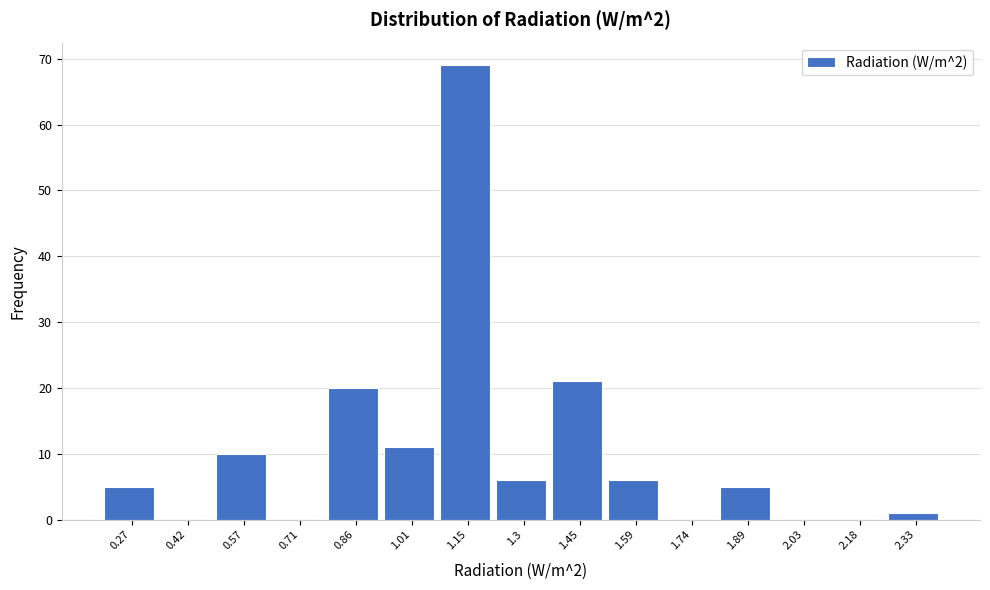

Reading left to right, list every bar in this chart as the range it spans on the x-axis followed by its height. Neither the bar edges nor the heights are printed on the chart, so give them approximately, as read against the axes.

0.20 to 0.34: 5
0.34 to 0.50: 0
0.50 to 0.64: 10
0.64 to 0.78: 0
0.78 to 0.94: 20
0.94 to 1.08: 11
1.08 to 1.22: 69
1.22 to 1.38: 6
1.38 to 1.52: 21
1.52 to 1.66: 6
1.66 to 1.82: 0
1.82 to 1.96: 5
1.96 to 2.10: 0
2.10 to 2.26: 0
2.26 to 2.40: 1